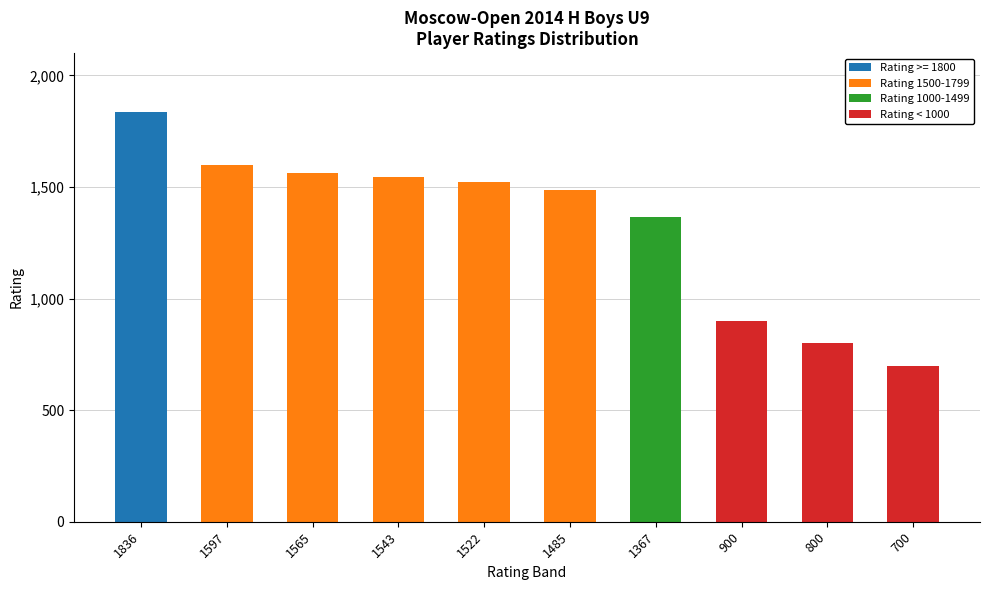

At which label does Rating >= 1800 reach its peak?

1836